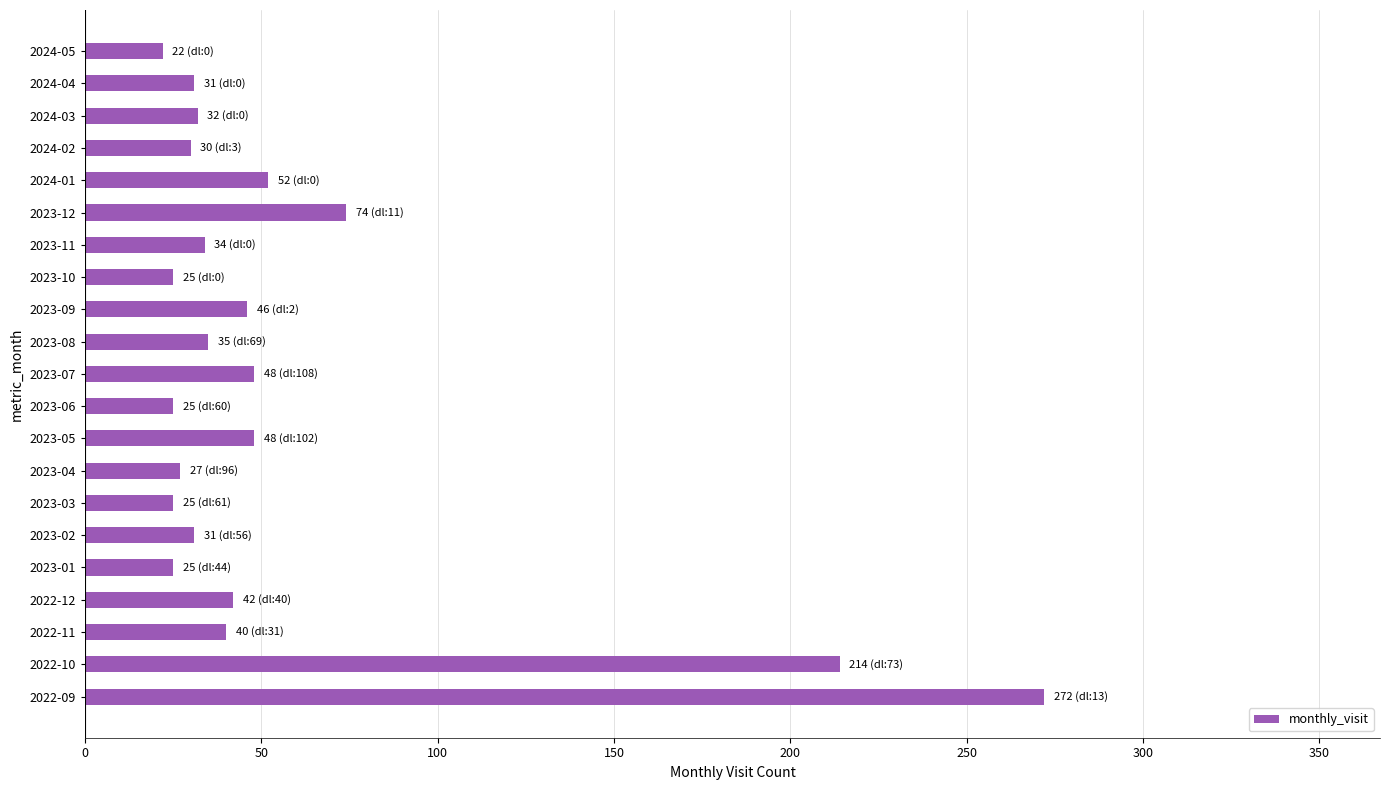

The value at 2022-12 is 67. True or false?

False